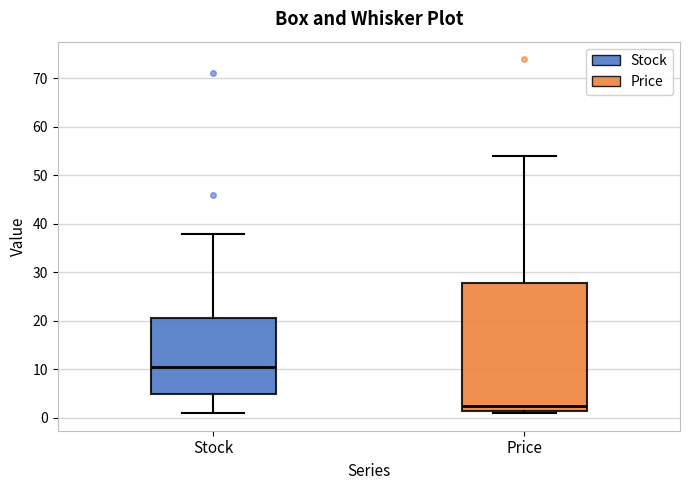

Reading left to right, read every box against the y-axis: the position of its median line, the range the box covers, and the ends of its whiskers. The values are not printed on the chart, so give them approximately, as read against the axis.

Stock: median 11, box 5 to 21, whiskers 1 to 38
Price: median 2, box 1 to 28, whiskers 1 (just below the box's lower edge) to 54